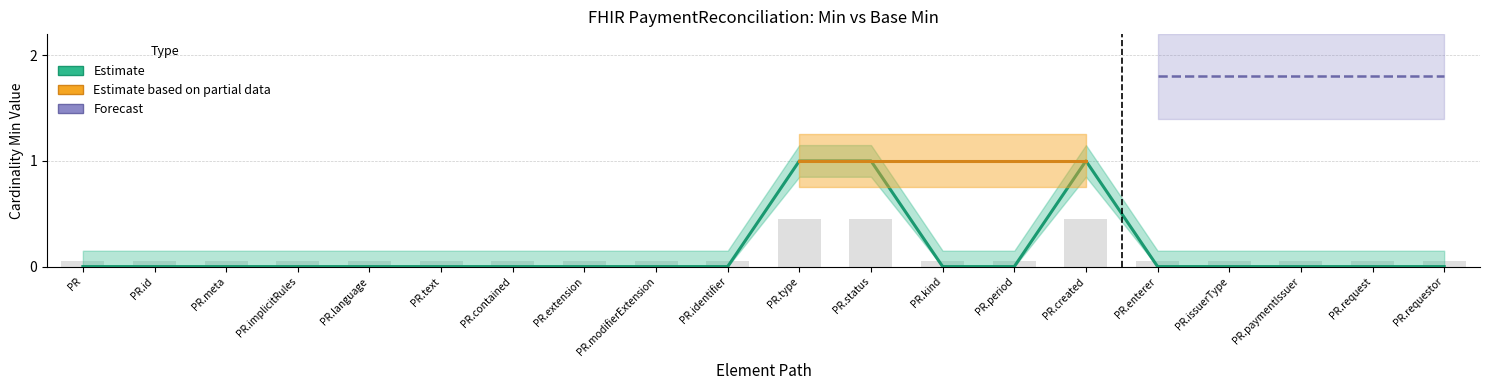

True or false: Min has a value of 0.1 at PR.request.

False